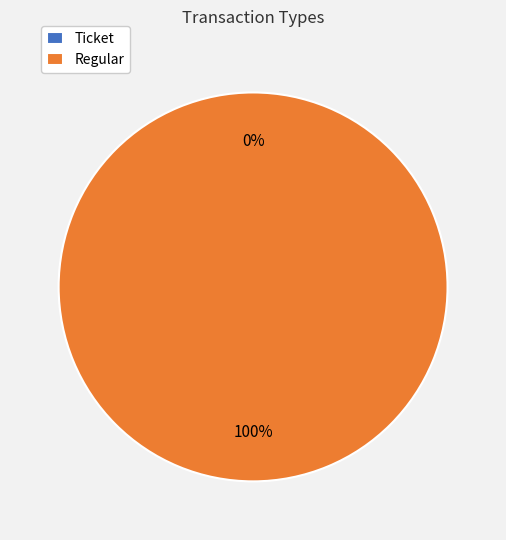

How many slices are in this pie chart?

2